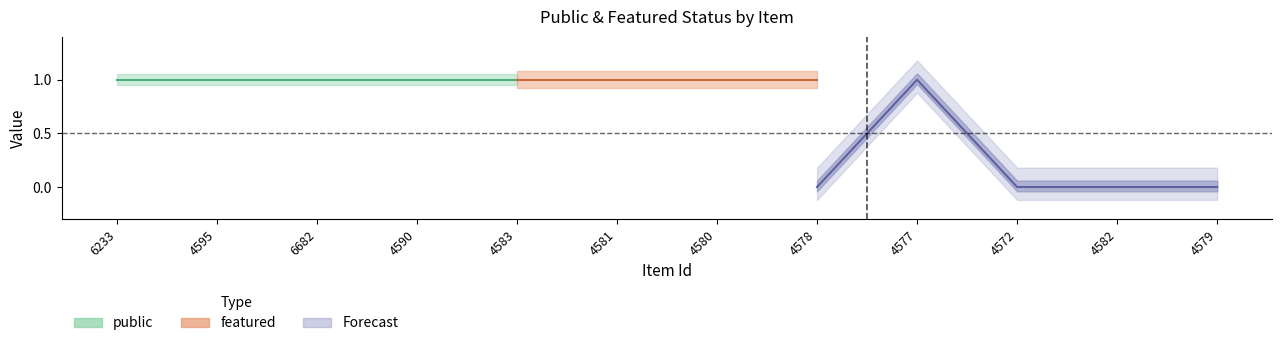

List the labels in order of featured value, smallest first.

4595, 6682, 4590, 4583, 4581, 4580, 4578, 4572, 4582, 4579, 6233, 4577